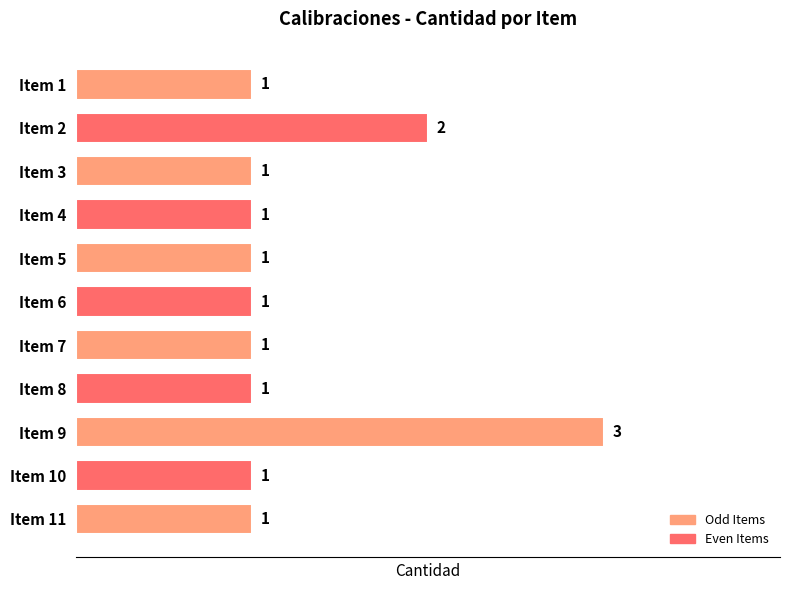

How many values exceed 1?

2